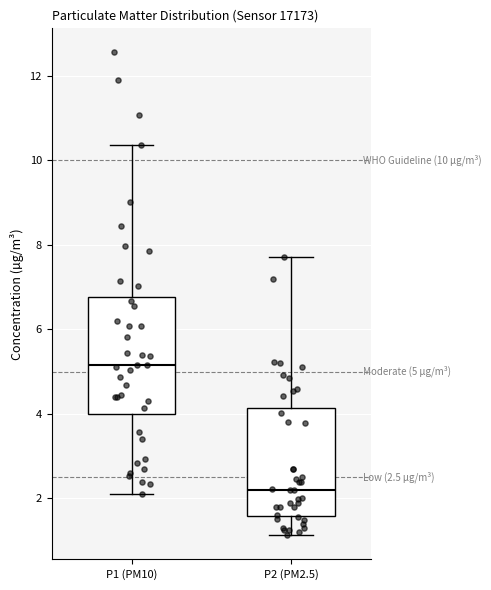

Which box has the highest median line?

P1 (PM10)